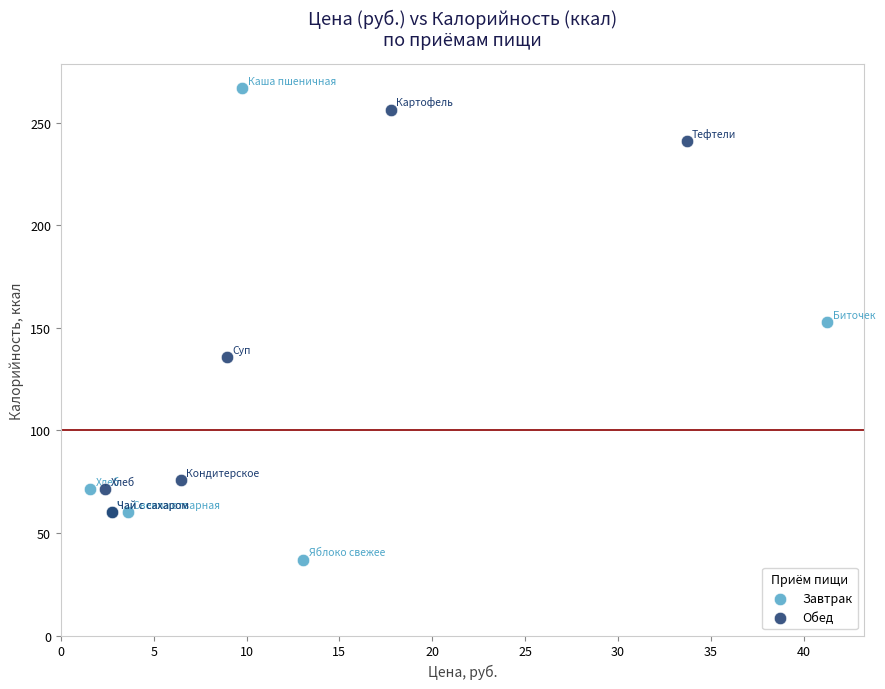

Which series has the widest spread of Y values?

Завтрак